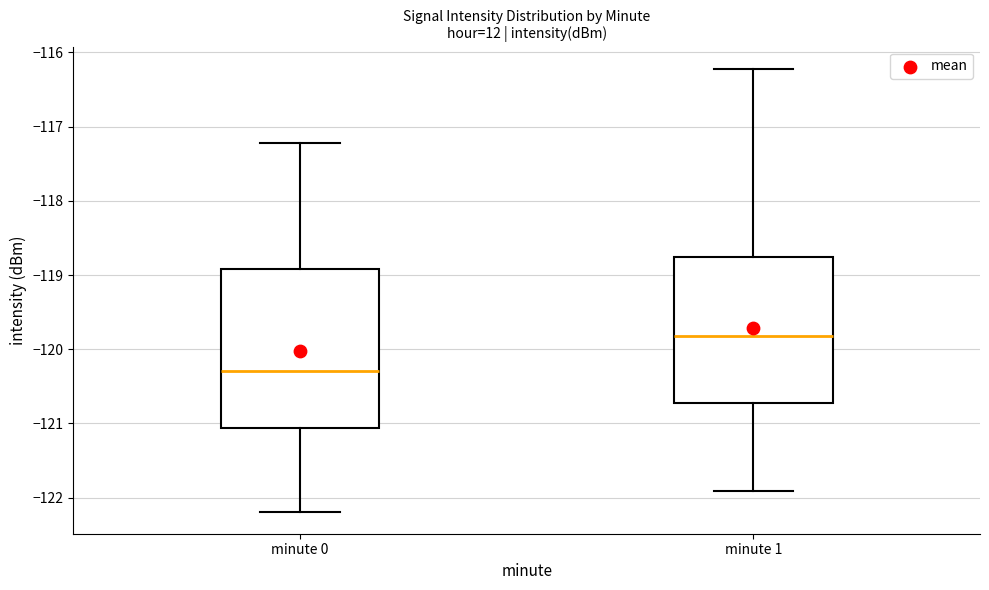

Which box's median line is the lowest?

minute 0